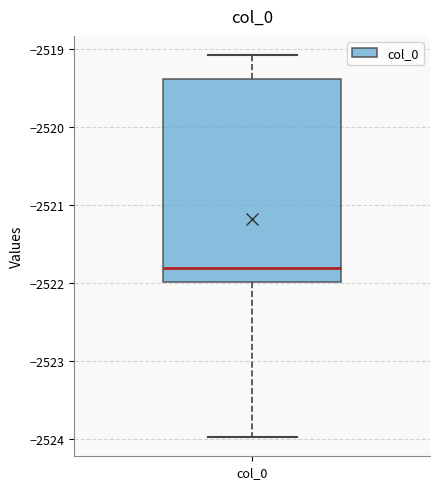

Read this box plot against the y-axis: the position of the median line, the range covered by the box, and the ends of both whiskers. The values are not printed on the chart, so give them approximately, as read against the axis.

median -2521.8, box -2522.0 to -2519.4, whiskers -2524.0 to -2519.1